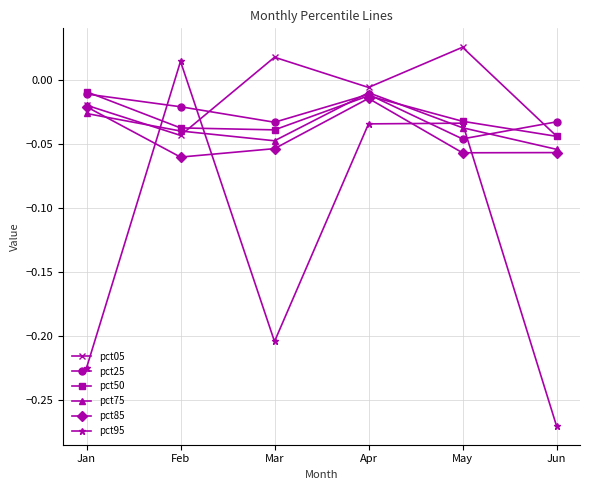

Which series has the largest total across all categories?

pct05